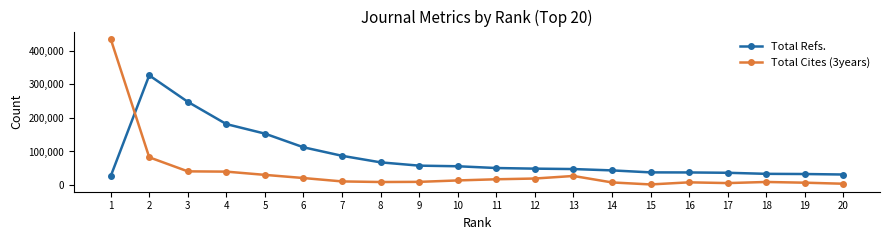

How many data points in Total Cites (3years) are less than 13583?

10